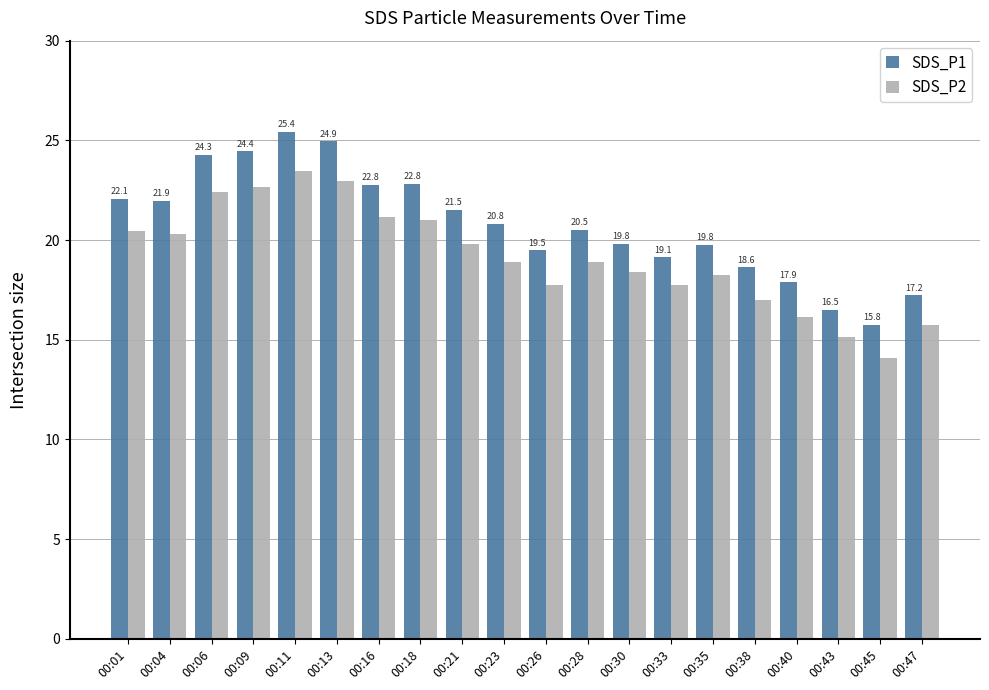

Which category has the lowest value across all series?

00:45